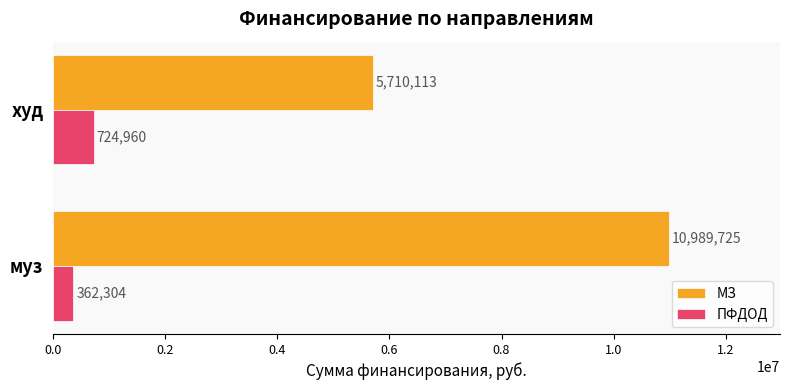

How many data points does each series have?

2